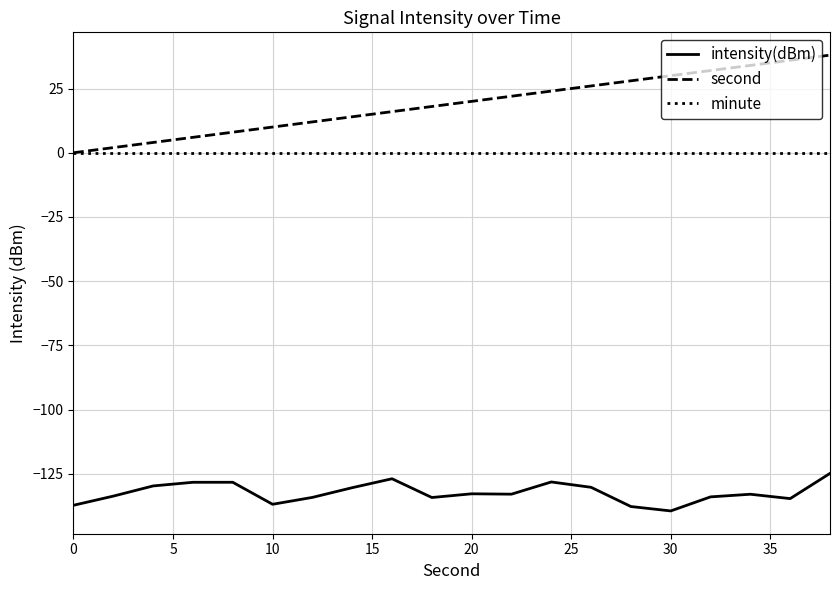

Which series has the widest spread of values?

second